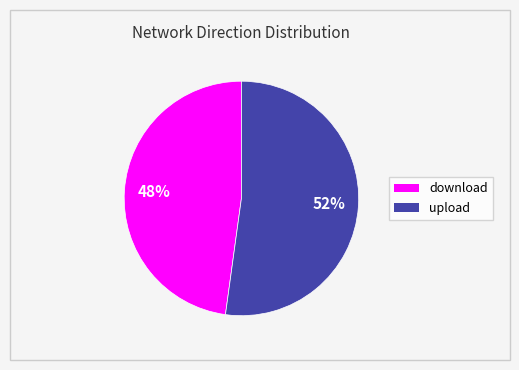

The upload slice represents 44% of the pie. True or false?

False